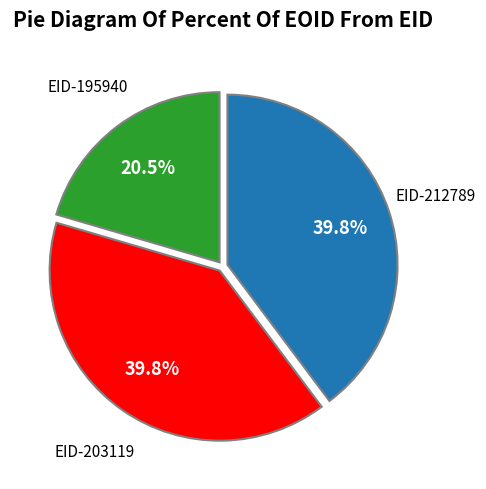

Count the number of slices in the pie.

3